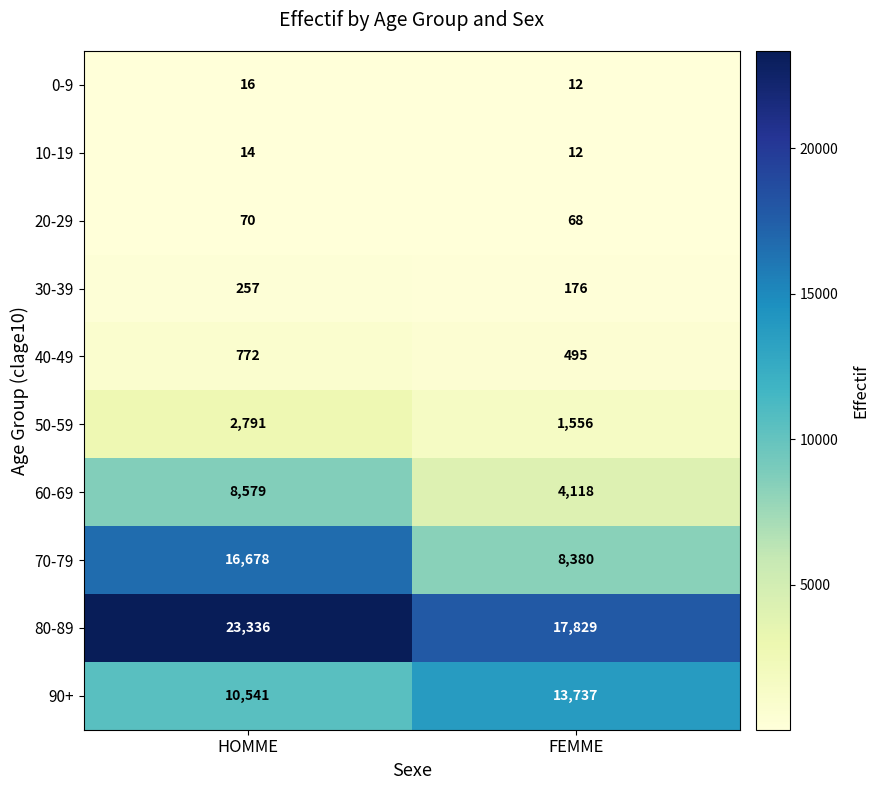

Which series changed the most between HOMME and FEMME?

70-79